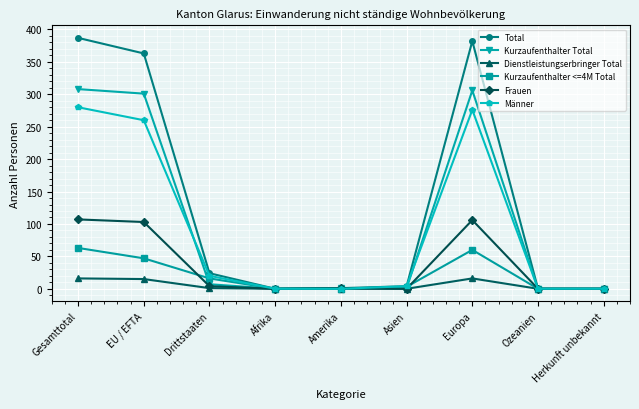

How many series are shown in this chart?

6